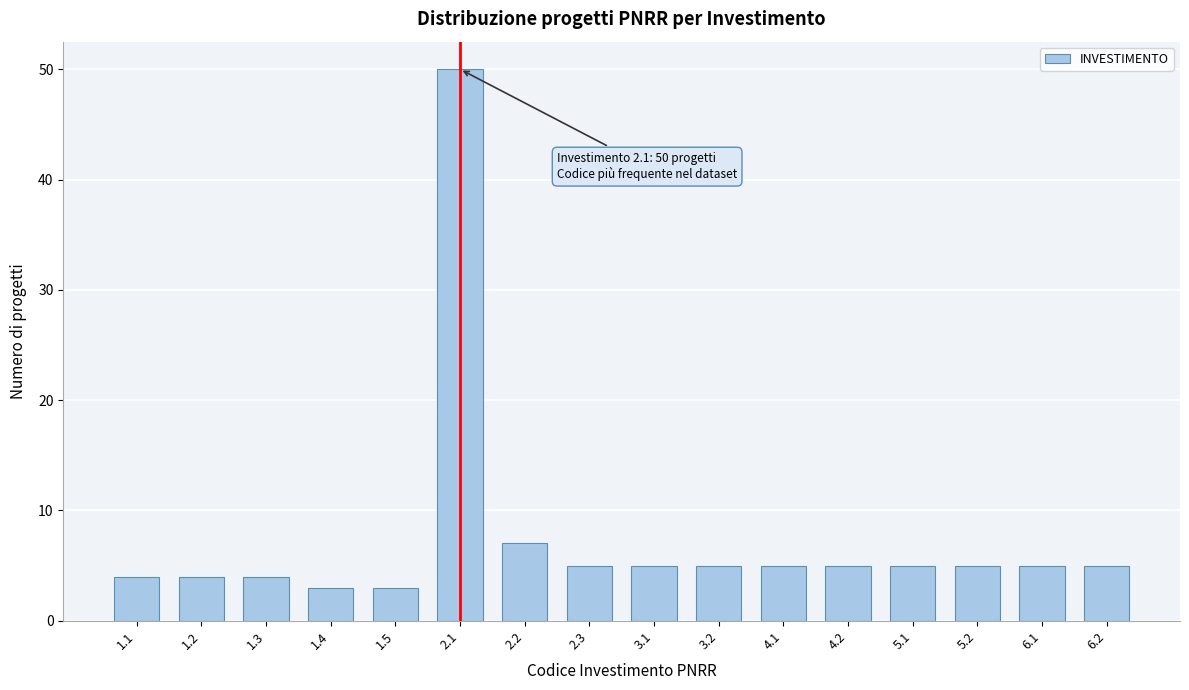

Reading left to right, what are all the values shown in this chart?

4	4	4	3	3	50	7	5	5	5	5	5	5	5	5	5